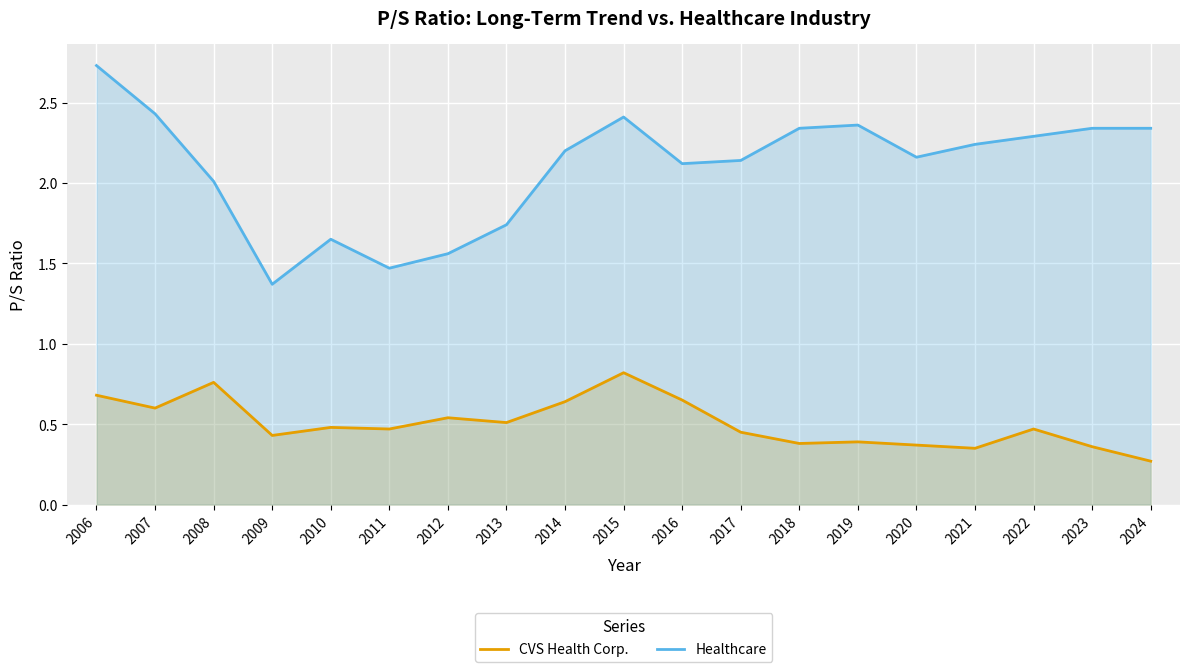

Which category has the highest value across all series?

2006